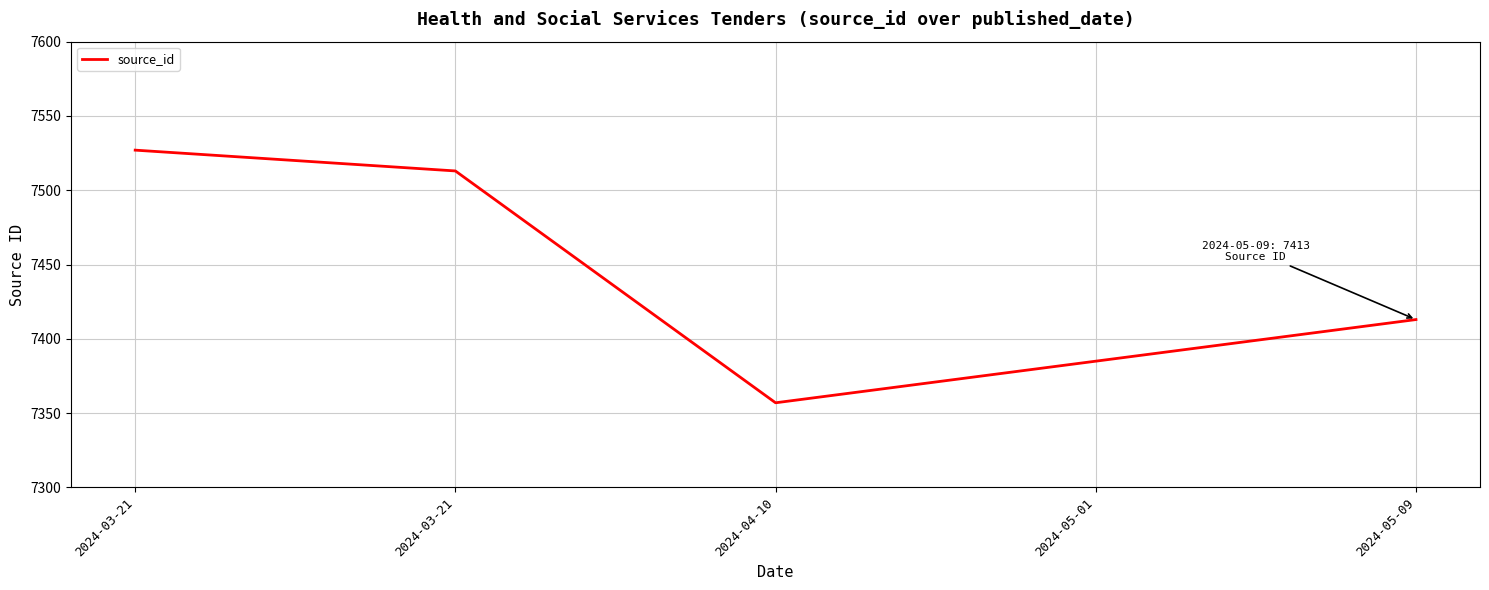

Count the number of data series in this chart.

1